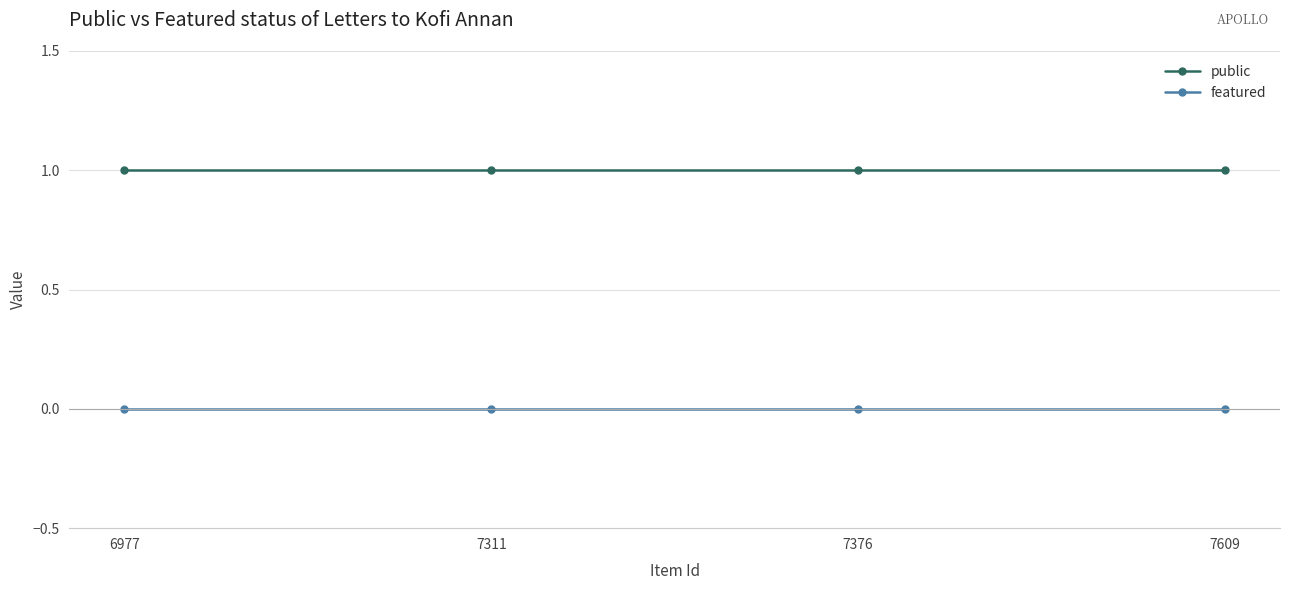

What is the maximum value shown in the chart?

1